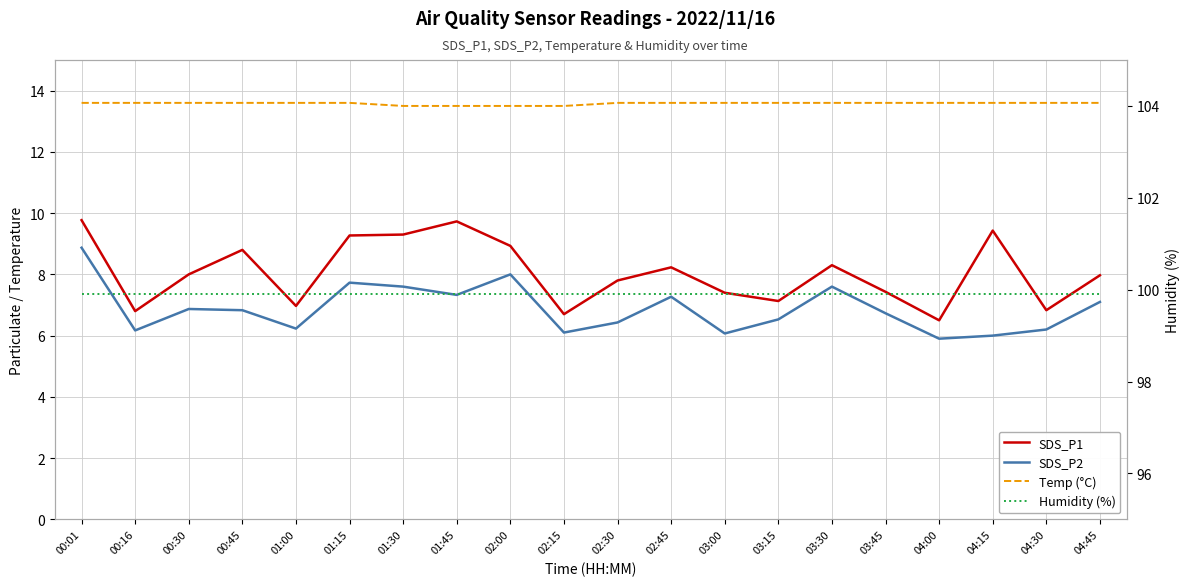

True or false: SDS_P1 and SDS_P2 intersect in this chart.

False